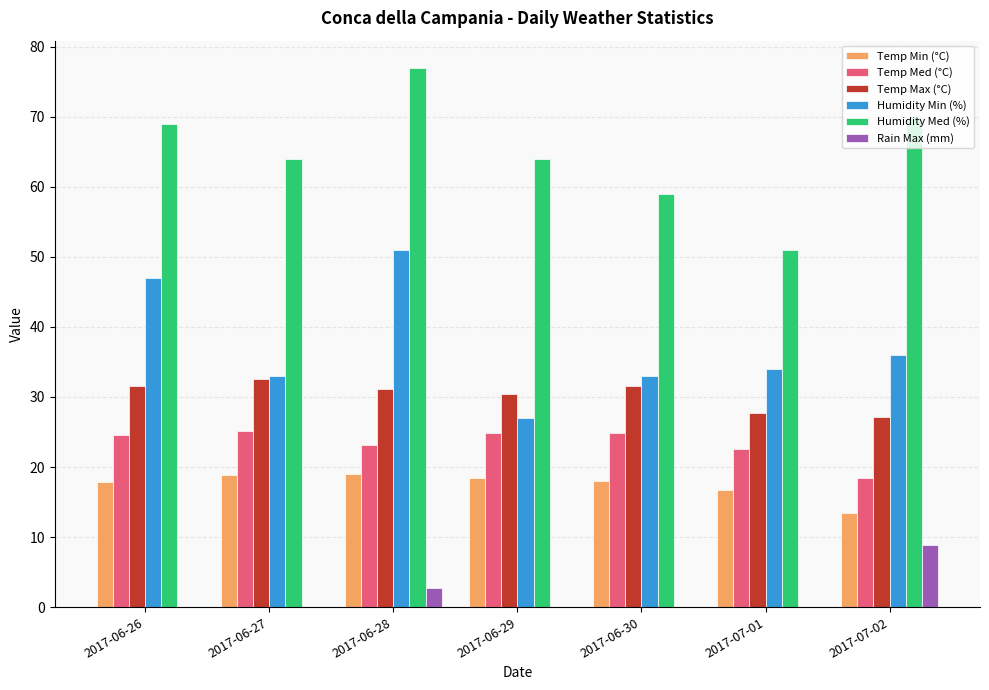

True or false: Humidity Med (%) has a value of 69.0 at 2017-06-26.

True